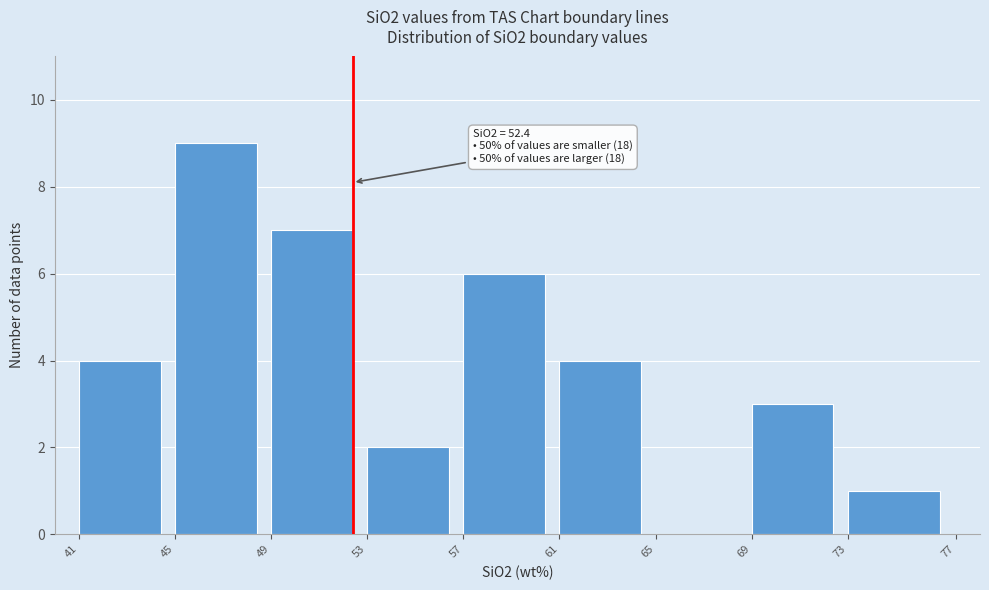

Reading left to right, list all the values displayed in this chart.

41=4	45=9	49=7	53=2	57=6	61=4	65=0	69=3	73=1